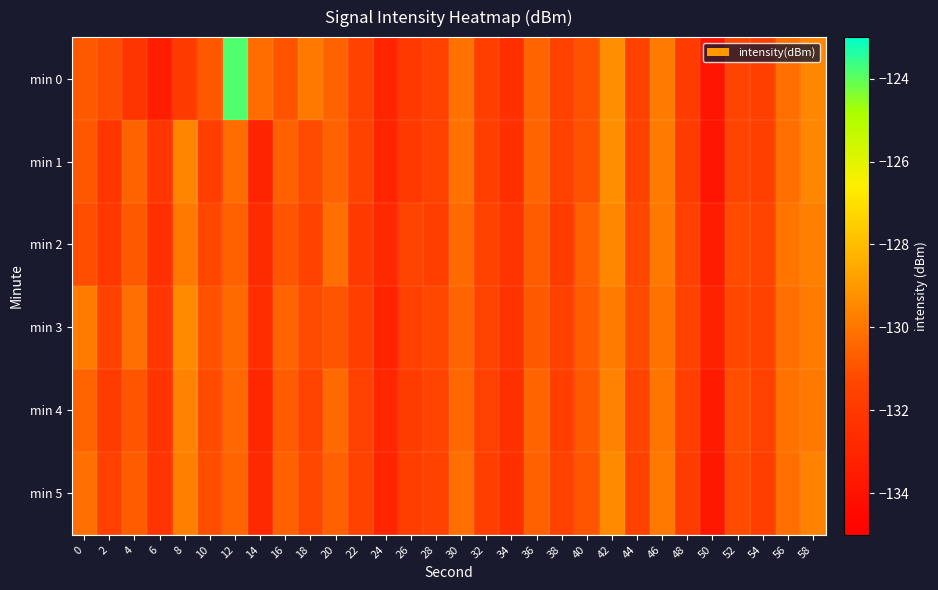

Reading left to right, list all the values displayed in this chart.

min 0: 0=-130.8	2=-131.1	4=-132.2	6=-133.4	8=-131.8	10=-130.8	12=-123.9	14=-130.2	16=-130.9	18=-129.9	20=-130.5	22=-131.5	24=-133.0	26=-131.9	28=-131.5	30=-130.1	32=-131.7	34=-132.5	36=-130.5	38=-131.5	40=-131.0	42=-129.3	44=-131.5	46=-129.8	48=-131.8	50=-133.8	52=-131.4	54=-131.6	56=-130.2	58=-129.5
min 1: 0=-130.8	2=-132.1	4=-130.5	6=-132.1	8=-129.6	10=-131.7	12=-130.3	14=-133.0	16=-130.6	18=-131.2	20=-130.5	22=-131.5	24=-133.0	26=-131.9	28=-131.5	30=-130.1	32=-131.7	34=-132.5	36=-130.5	38=-131.5	40=-131.0	42=-129.3	44=-131.5	46=-129.8	48=-131.8	50=-133.8	52=-131.4	54=-131.6	56=-130.2	58=-129.5
min 2: 0=-131.1	2=-132.0	4=-130.8	6=-132.5	8=-129.9	10=-131.3	12=-130.6	14=-132.7	16=-130.9	18=-131.5	20=-130.2	22=-131.9	24=-132.8	26=-131.4	28=-131.7	30=-130.3	32=-131.5	34=-132.2	36=-130.7	38=-131.8	40=-130.6	42=-129.5	44=-131.3	46=-129.9	48=-131.6	50=-133.5	52=-131.2	54=-131.4	56=-130.0	58=-129.7
min 3: 0=-129.8	2=-131.5	4=-130.2	6=-132.1	8=-129.4	10=-131.0	12=-130.3	14=-132.6	16=-130.5	18=-131.2	20=-130.9	22=-131.7	24=-133.1	26=-131.6	28=-131.3	30=-130.5	32=-131.4	34=-132.3	36=-130.8	38=-131.6	40=-130.7	42=-129.8	44=-131.2	46=-130.1	48=-131.5	50=-133.2	52=-131.3	54=-131.5	56=-130.2	58=-129.8
min 4: 0=-130.5	2=-131.8	4=-130.9	6=-132.3	8=-129.6	10=-131.2	12=-130.4	14=-132.9	16=-130.7	18=-131.4	20=-130.3	22=-131.6	24=-132.9	26=-131.8	28=-131.4	30=-130.4	32=-131.6	34=-132.4	36=-130.5	38=-131.7	40=-130.8	42=-129.6	44=-131.4	46=-130.0	48=-131.7	50=-133.6	52=-131.1	54=-131.6	56=-130.1	58=-129.9
min 5: 0=-130.2	2=-131.6	4=-130.7	6=-132.2	8=-129.7	10=-131.1	12=-130.5	14=-132.8	16=-130.6	18=-131.3	20=-130.6	22=-131.5	24=-133.0	26=-131.7	28=-131.5	30=-130.2	32=-131.7	34=-132.5	36=-130.6	38=-131.5	40=-130.9	42=-129.4	44=-131.5	46=-129.9	48=-131.8	50=-133.7	52=-131.2	54=-131.7	56=-130.2	58=-129.6